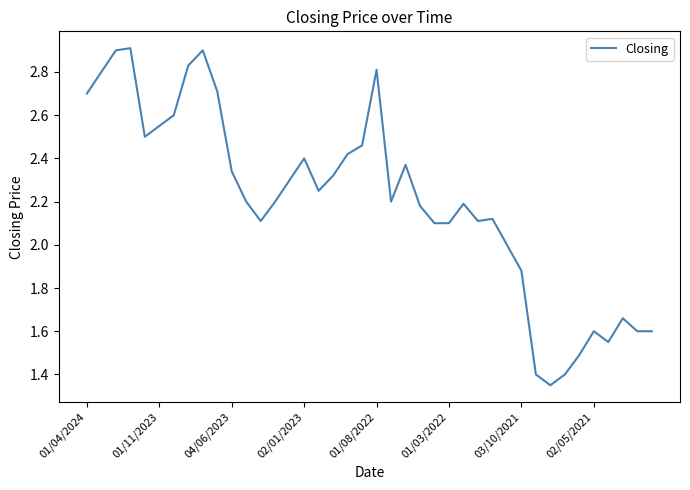

How many lines are shown in the chart?

1